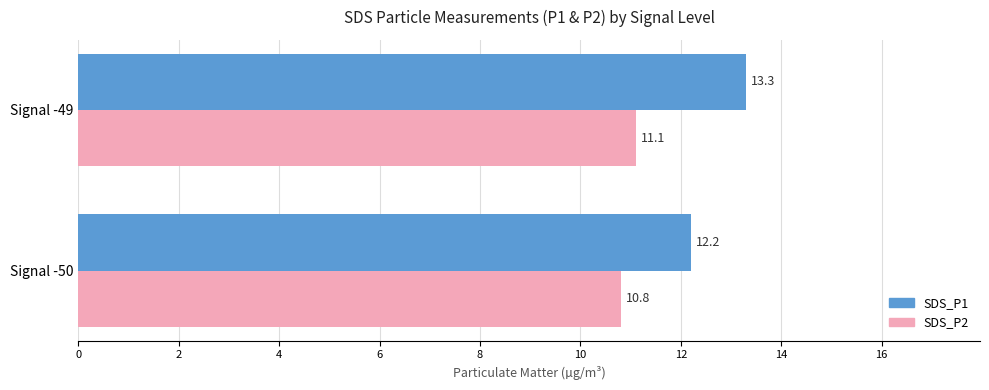

Count the SDS_P2 values in the range 10 to 11.

1